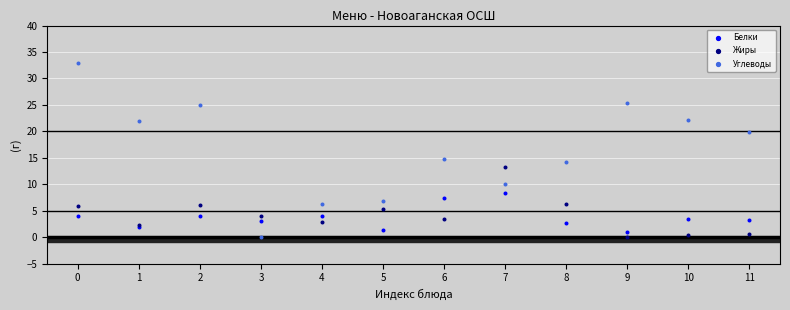

Which series contains the highest Y value?

Углеводы